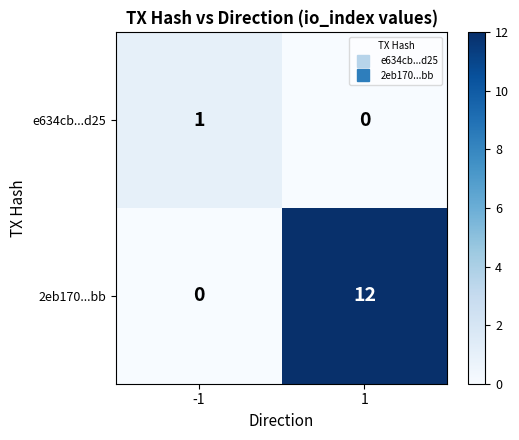

Reading left to right, transcribe all the data shown in this chart.

e634cb...d25: 1	0
2eb170...bb: 0	12